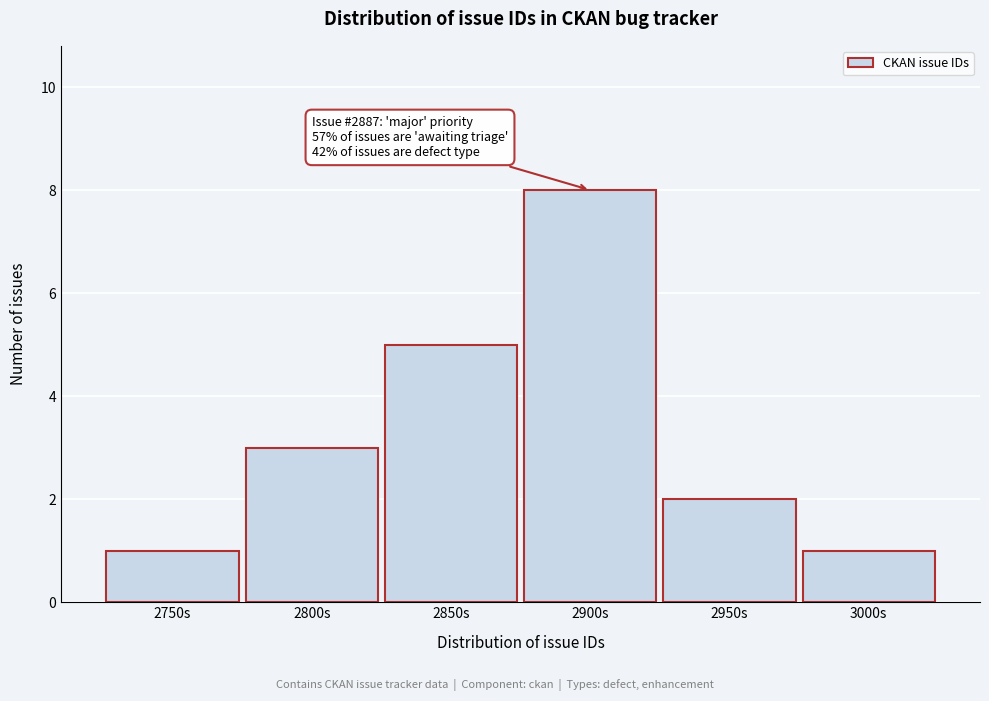

Reading left to right, list all the values displayed in this chart.

2750s=1	2800s=3	2850s=5	2900s=8	2950s=2	3000s=1